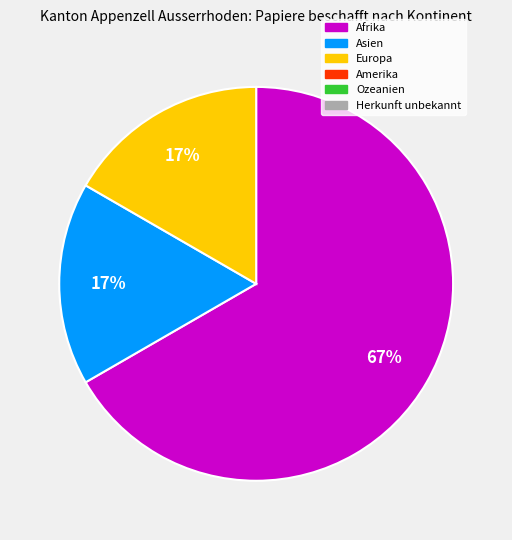

To the nearest percent, what is the difference between the largest and smallest slice percentages?

50%